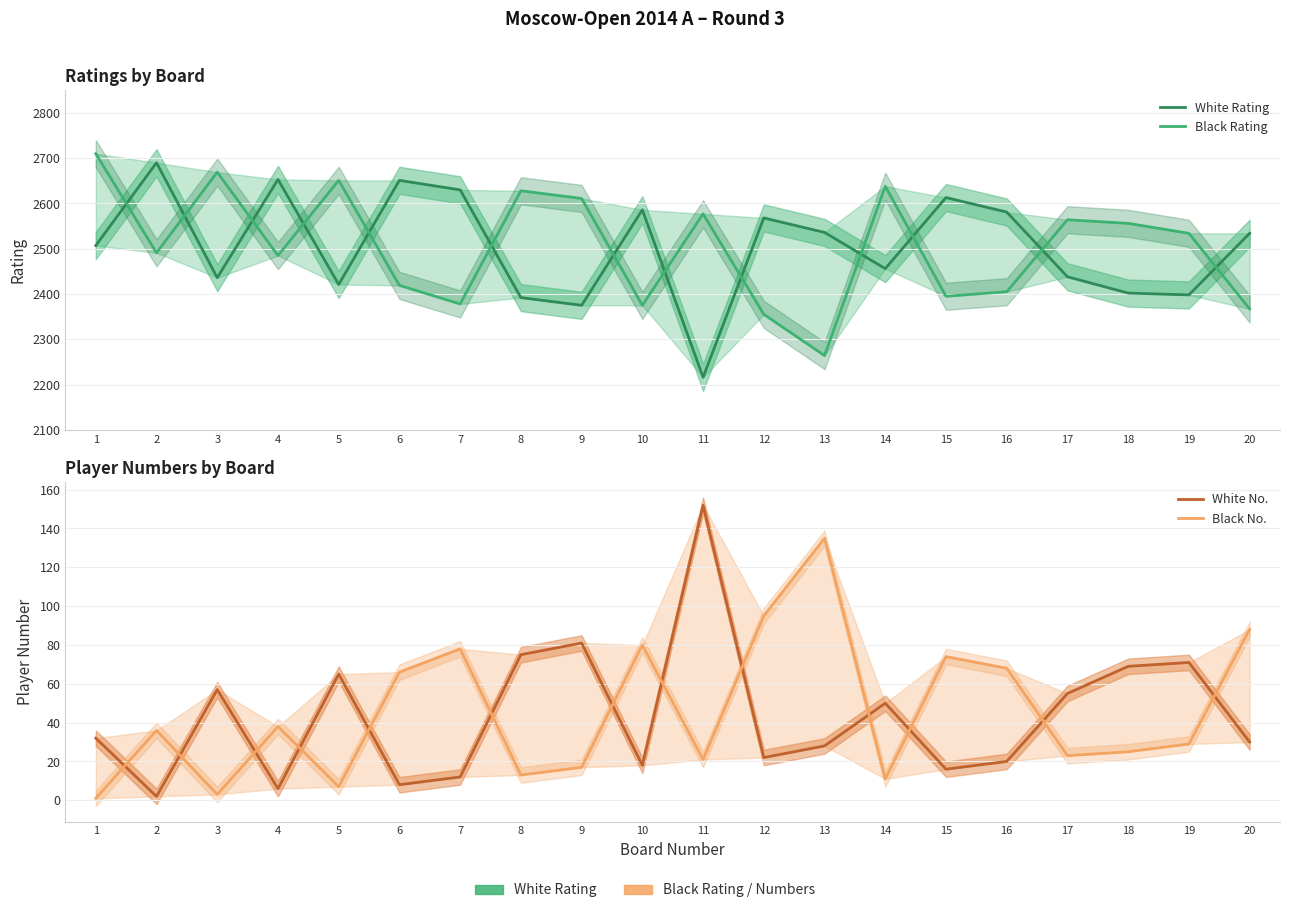

What is the total value across all series at 19?

5032